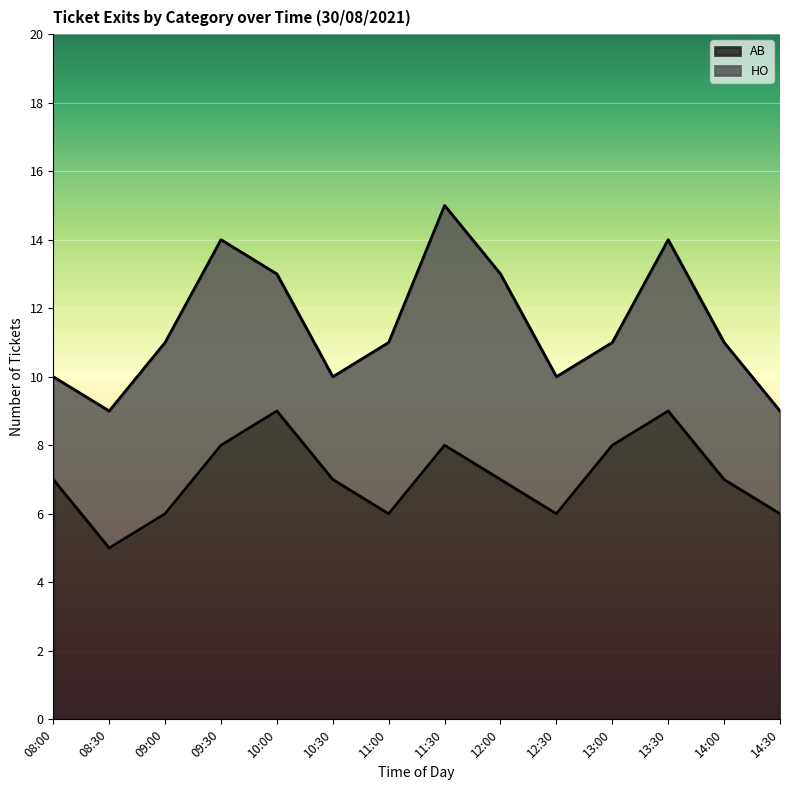

Rank the categories by value from lowest to highest.

08:30, 09:00, 11:00, 12:30, 14:30, 08:00, 10:30, 12:00, 14:00, 09:30, 11:30, 13:00, 10:00, 13:30